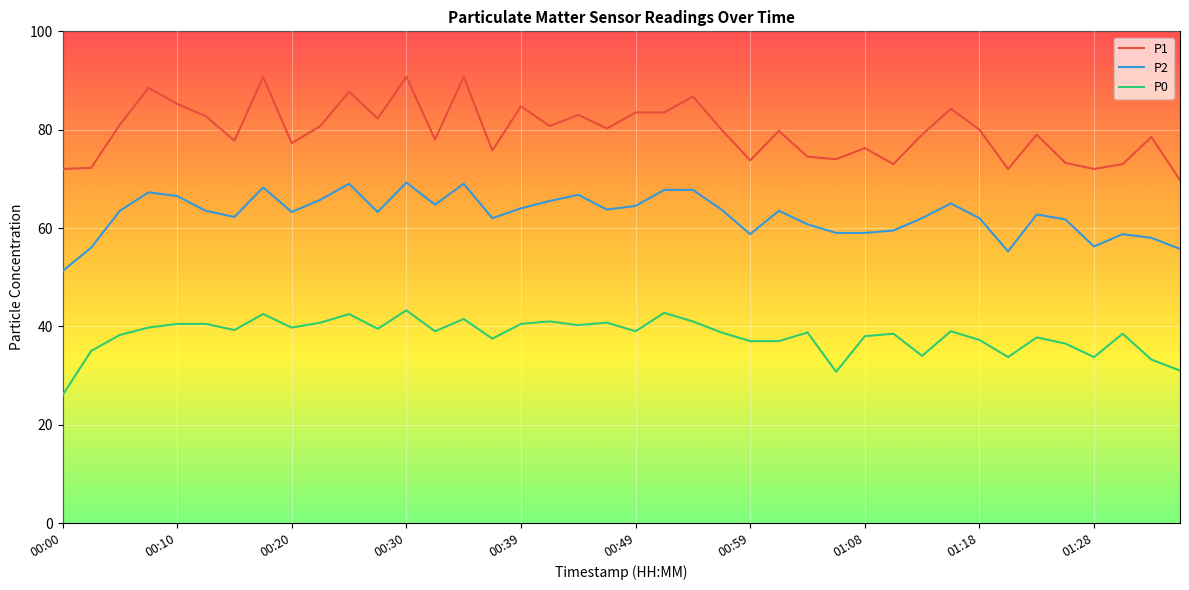

What is the difference between the maximum and second lowest values in the P1 series?

18.8